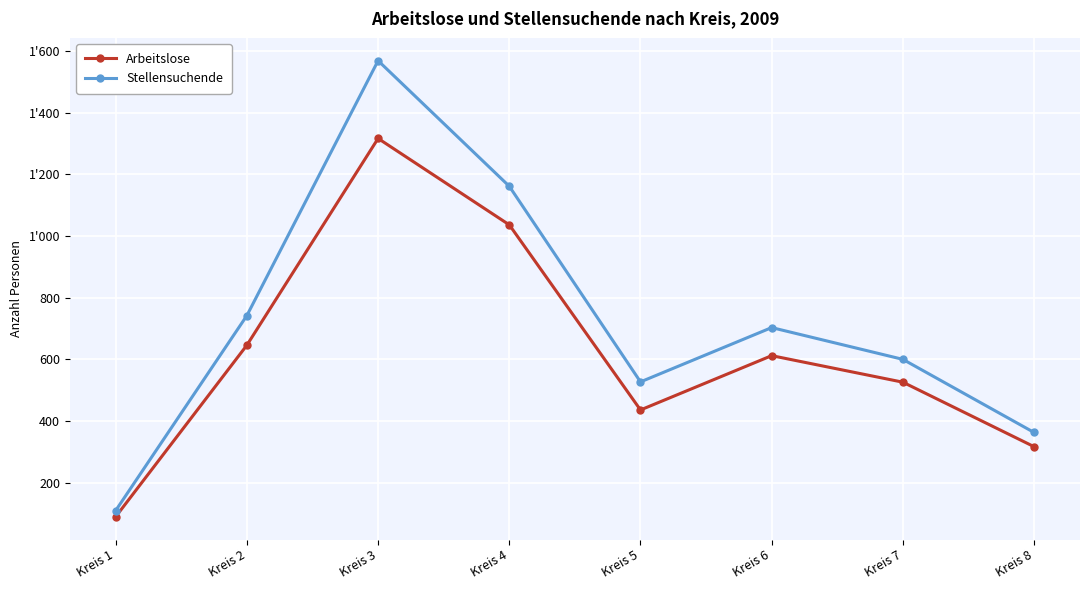

Reading right to left, what are all the values shown in this chart?

Arbeitslose: Kreis 8=317	Kreis 7=526	Kreis 6=612	Kreis 5=436	Kreis 4=1036	Kreis 3=1316	Kreis 2=646	Kreis 1=90
Stellensuchende: Kreis 8=363	Kreis 7=600	Kreis 6=703	Kreis 5=527	Kreis 4=1161	Kreis 3=1568	Kreis 2=742	Kreis 1=110